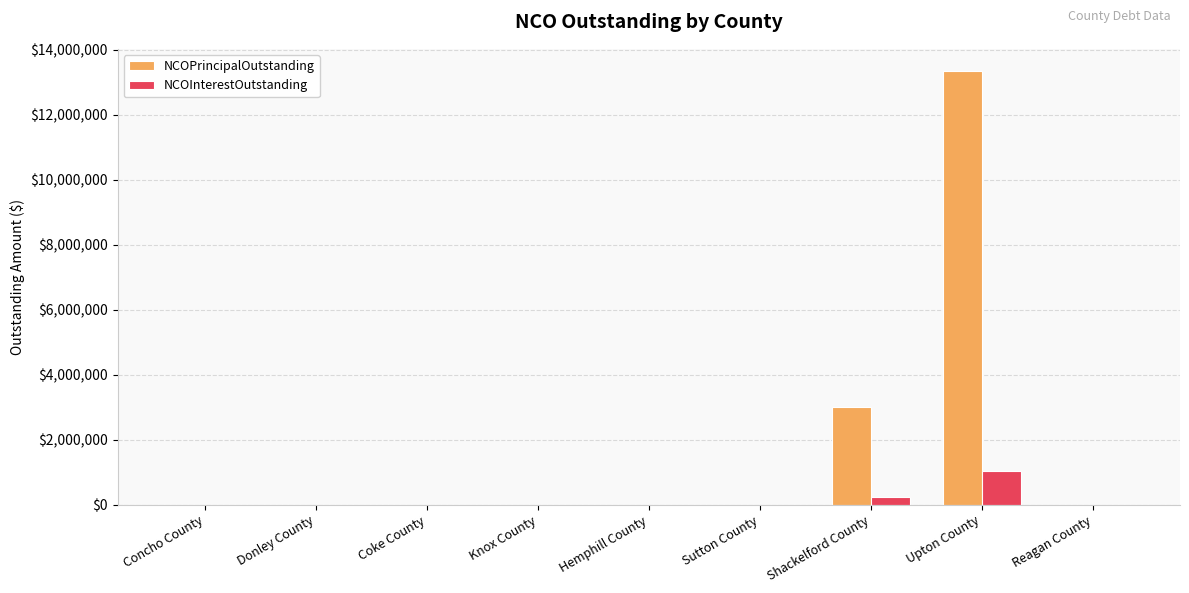

At which category does the chart reach its peak across all series?

Upton County